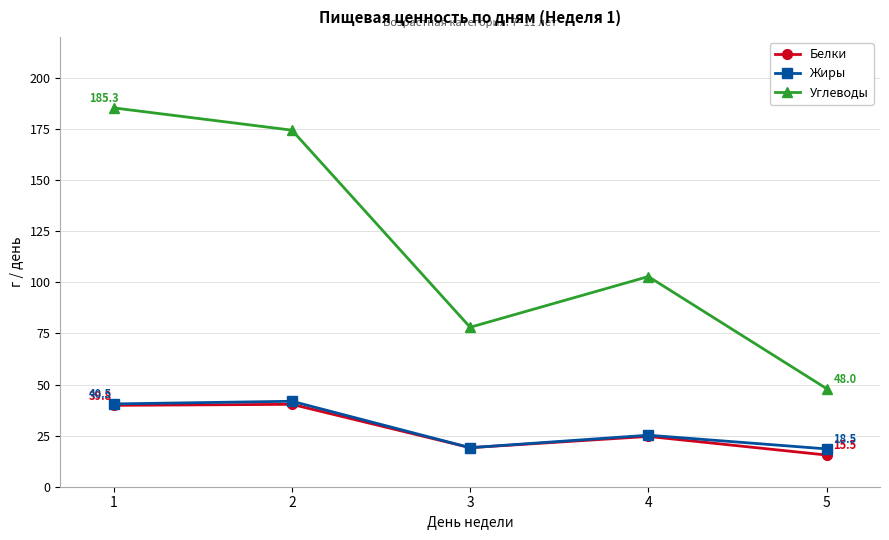

What are all the series names shown in the legend?

Белки, Жиры, Углеводы